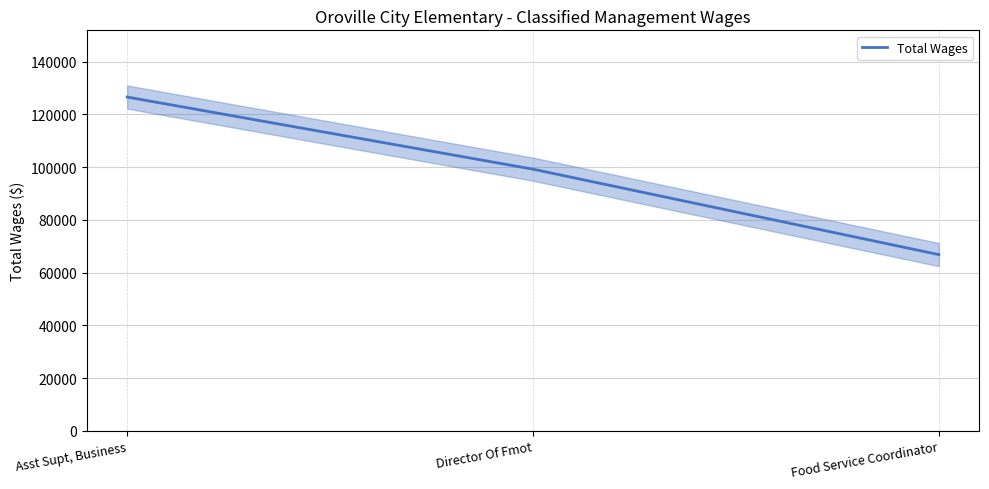

How many data points does each series have?

3